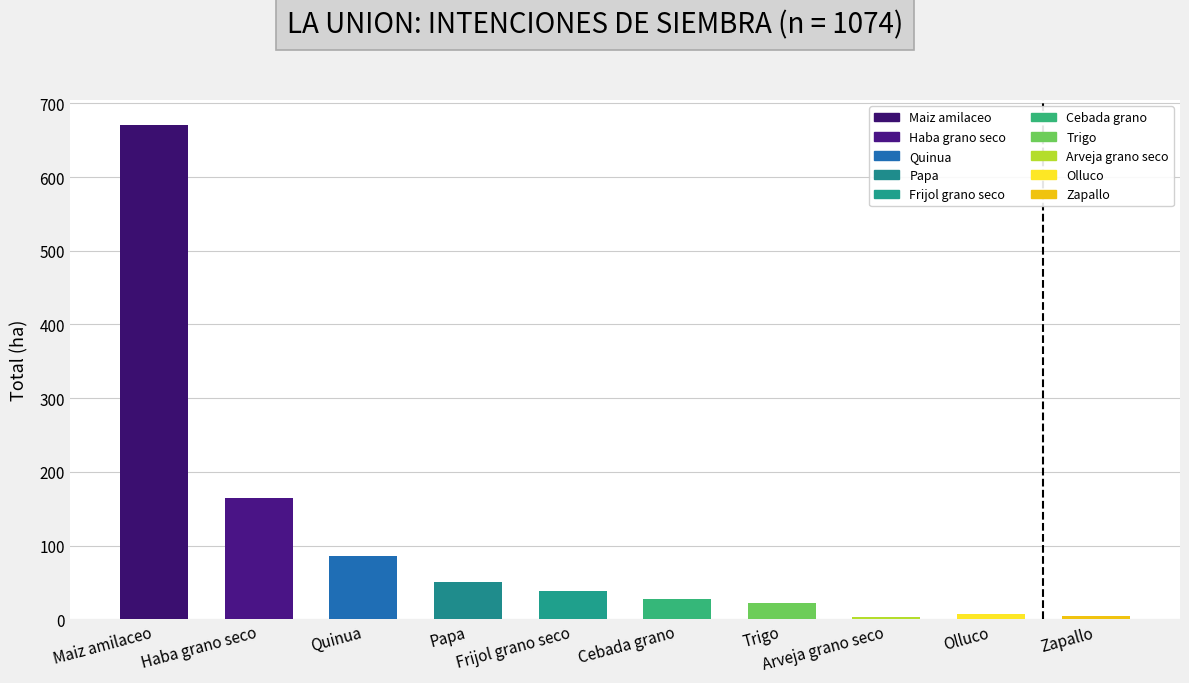

Are the bars grouped side by side (vs. stacked)?

No